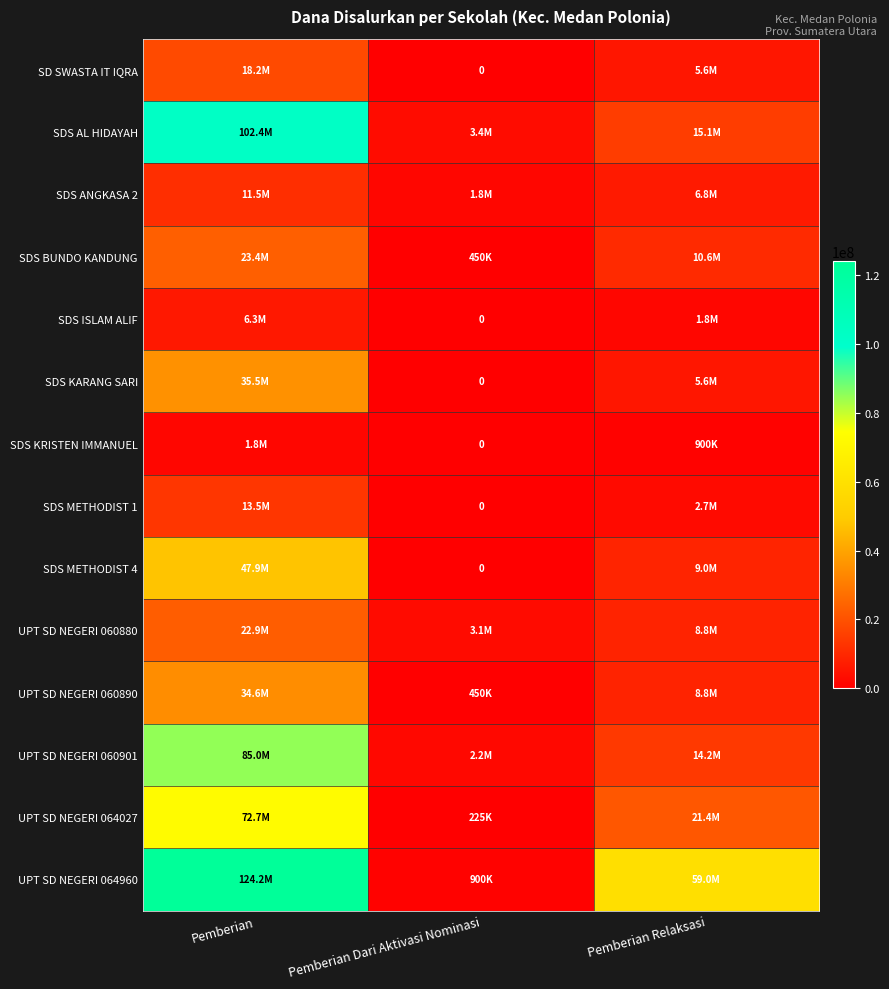

What is the spread (max minus min) of values at Pemberian?

122400000